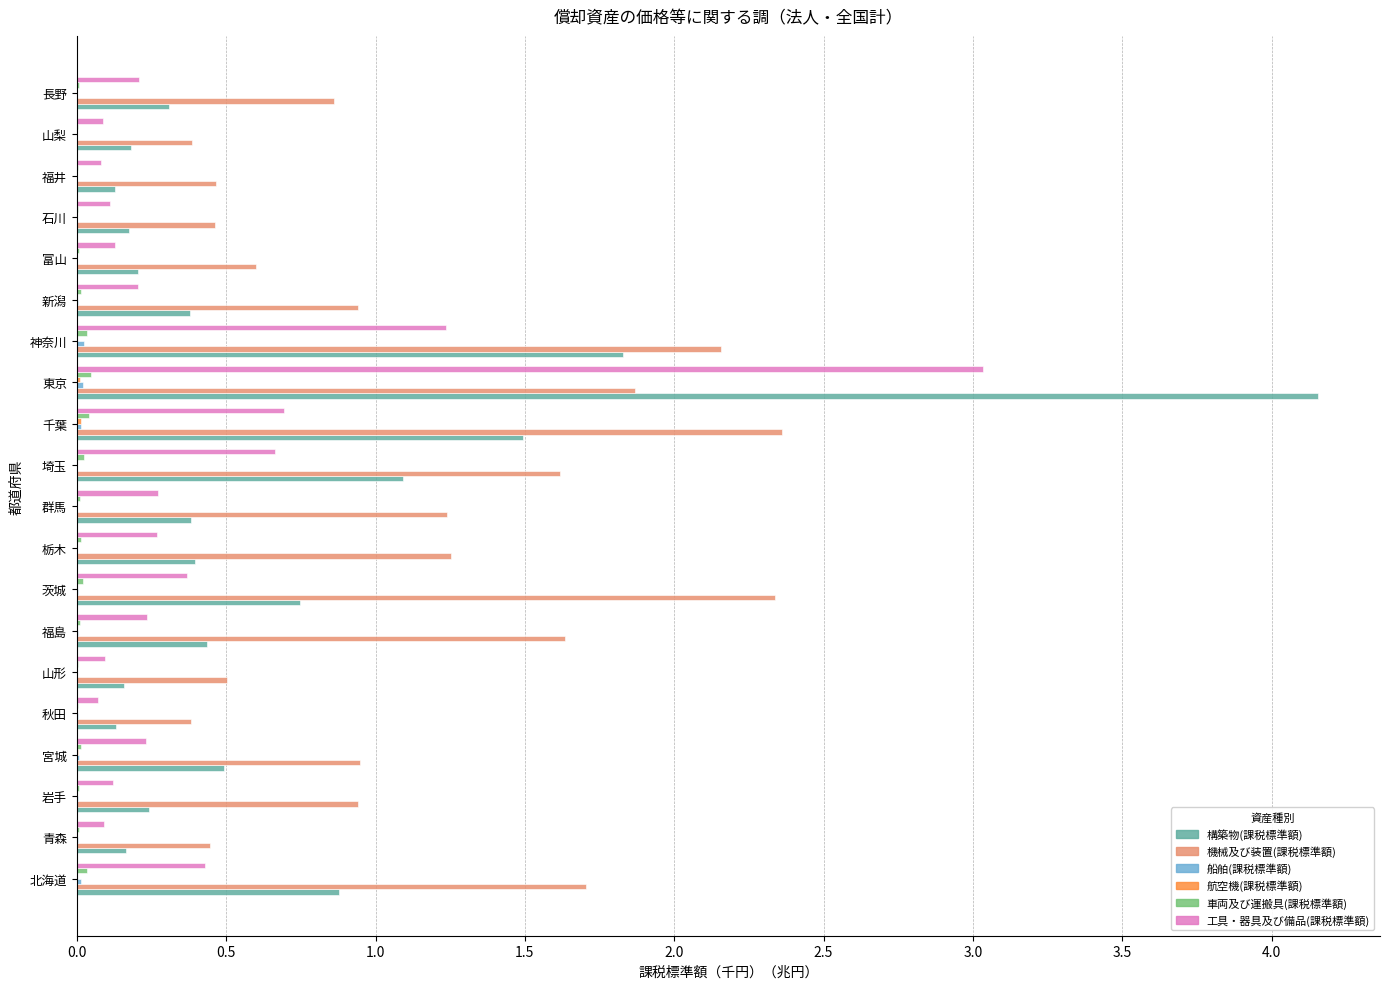

Which label corresponds to the largest value in the chart?

東京